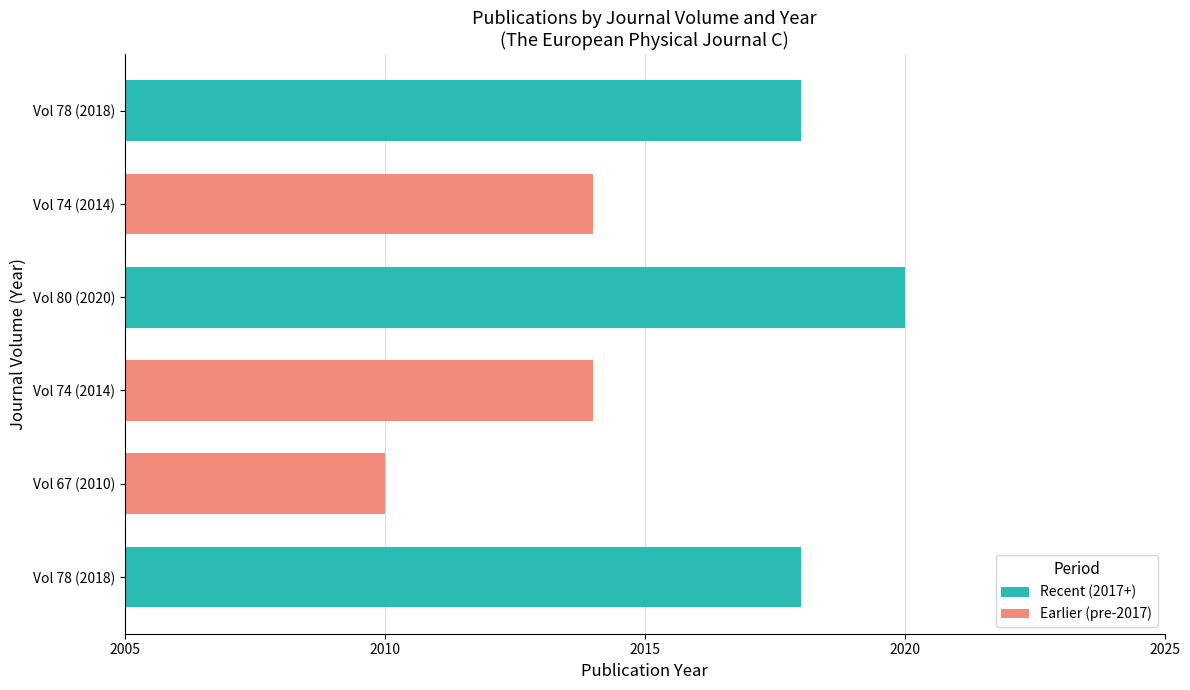

How many bars are there in total?

6